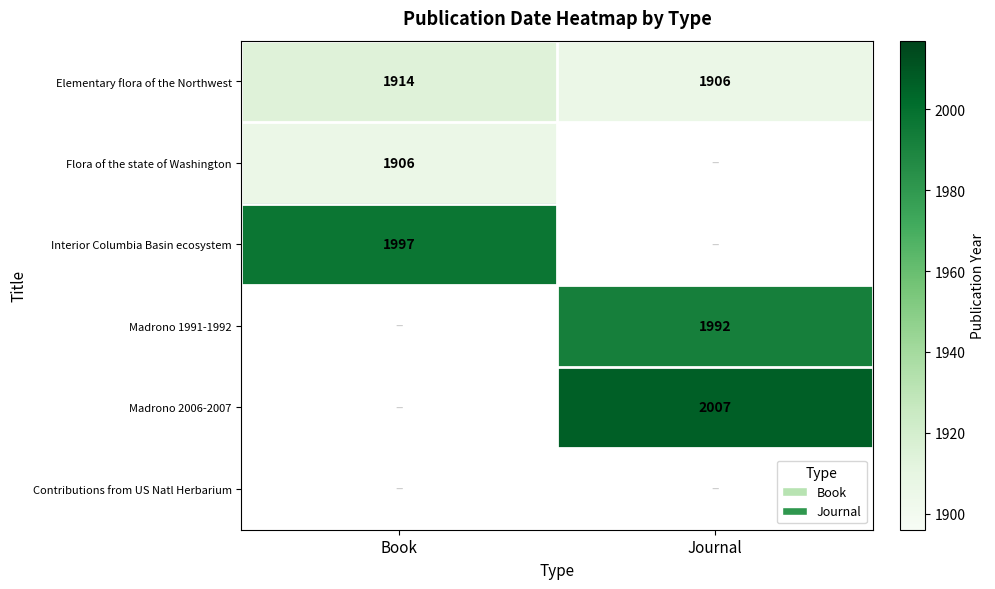

True or false: Interior Columbia Basin ecosystem has a value of 1997 at Book.

True